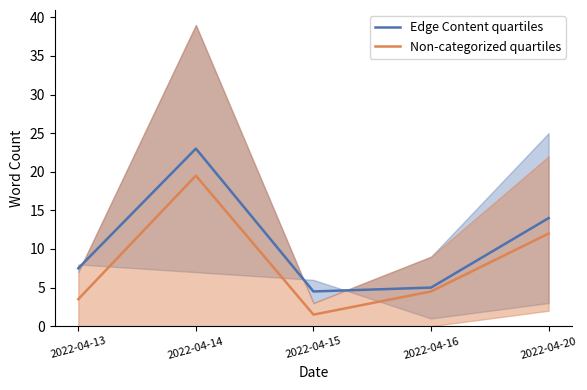

True or false: Edge Content quartiles and Non-categorized quartiles cross at least once.

False